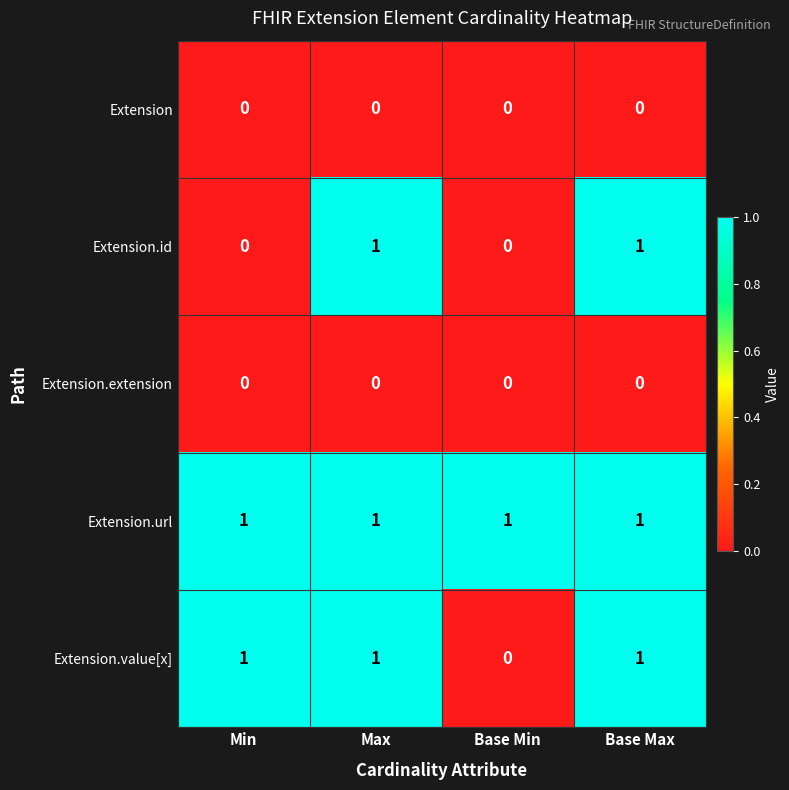

Which series changed the most between Min and Max?

Extension.id